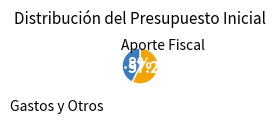

Does any single category account for the majority?

Yes